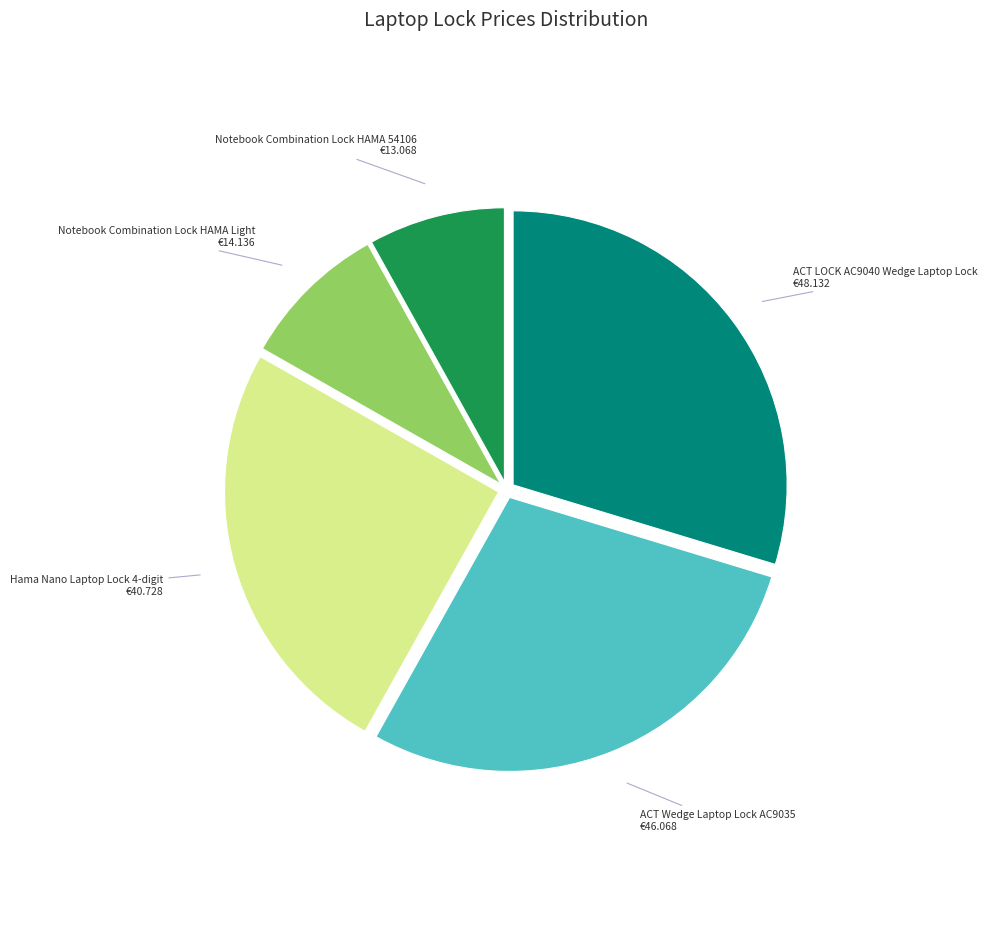

Which slice is the smallest?

Notebook Combination Lock HAMA 54106